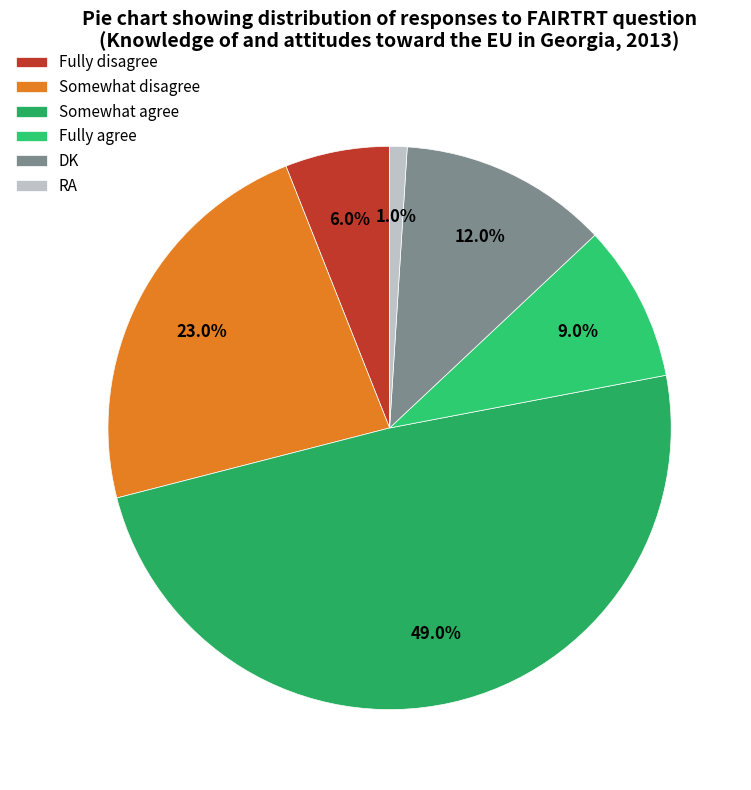

What is the largest slice in the pie chart?

Somewhat agree